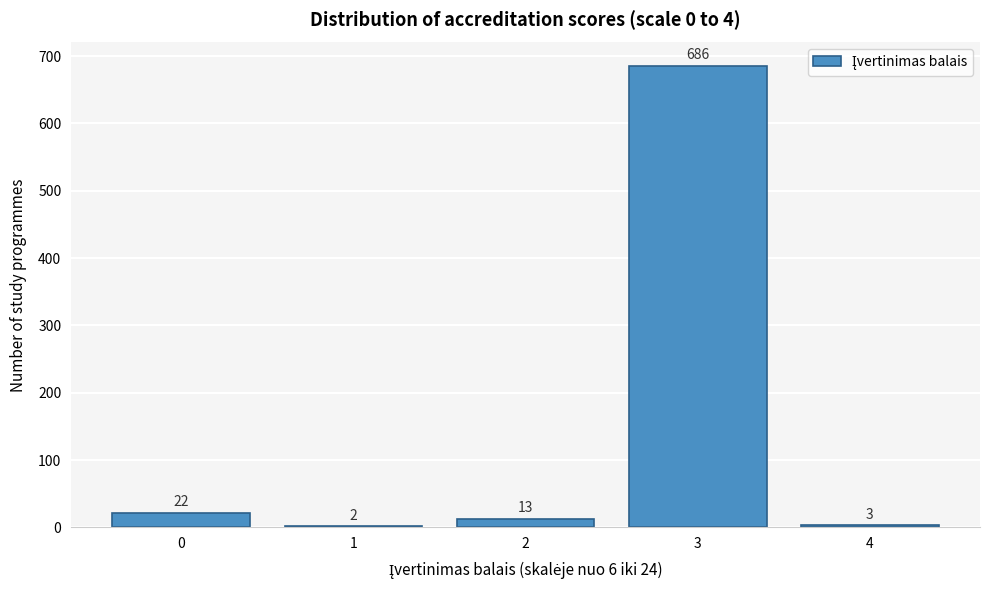

Reading left to right, list all the values displayed in this chart.

0=22	1=2	2=13	3=686	4=3